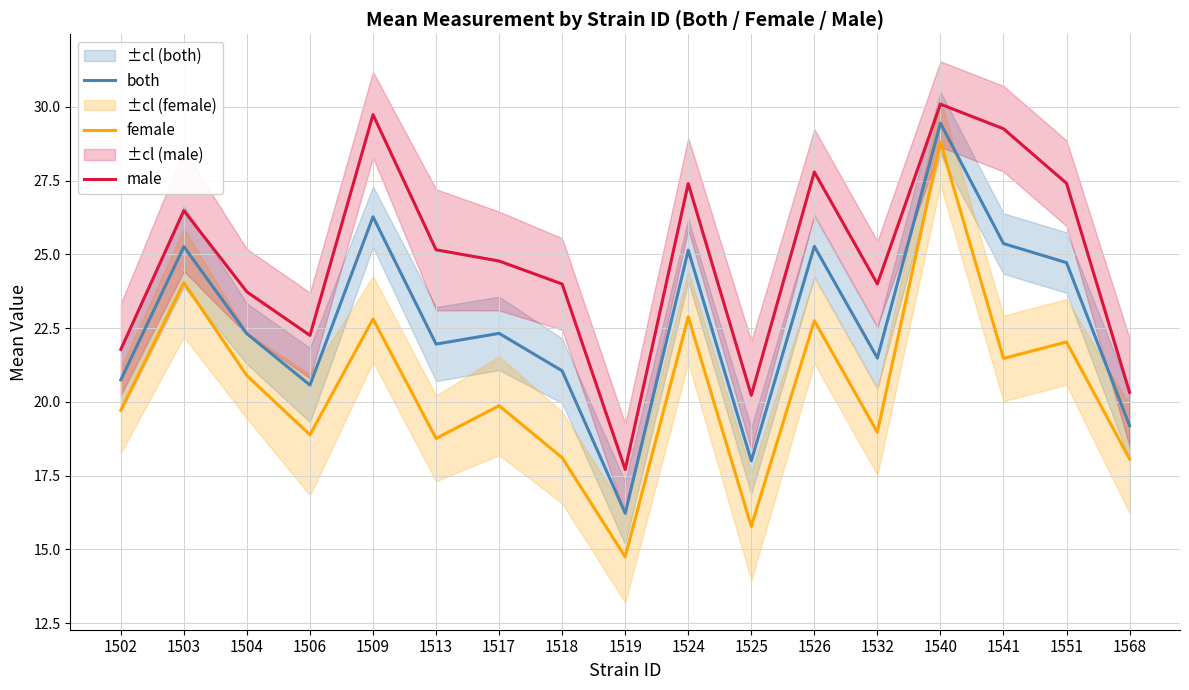

Rank the series by their average value, from lowest to highest.

female, both, male